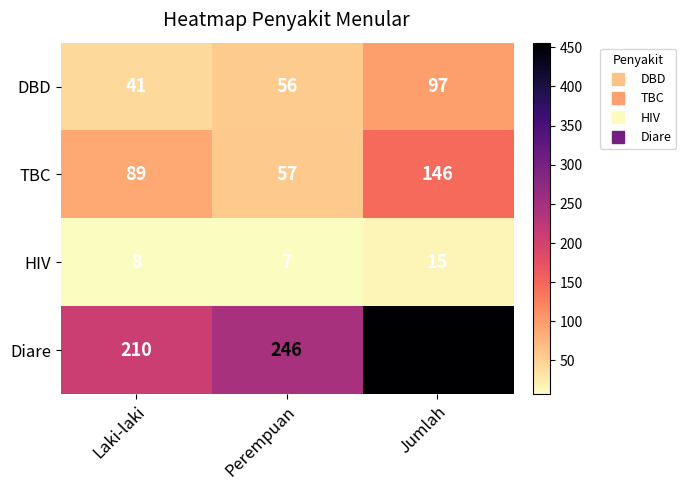

At which category does the chart reach its minimum across all series?

Perempuan